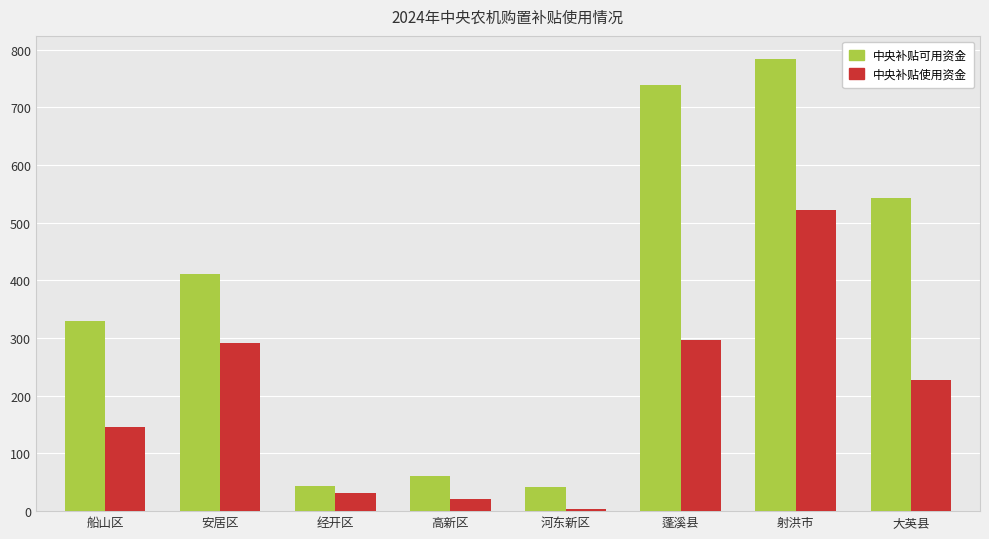

Does the chart contain any negative values?

No